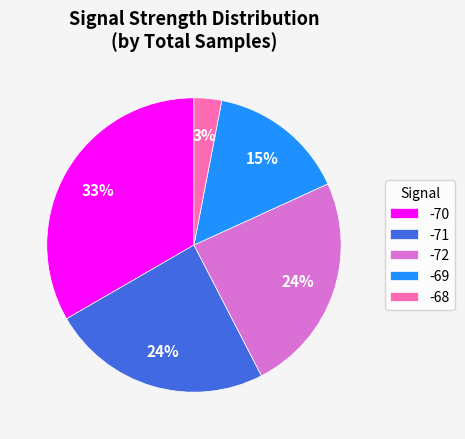

Is there any slice that represents more than half of the pie?

No